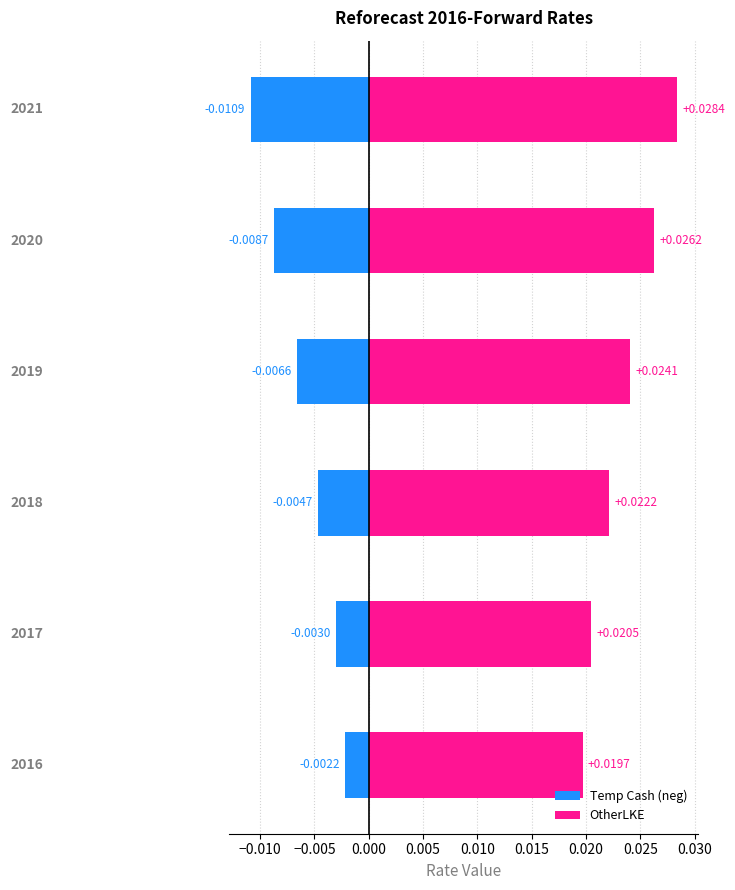

List the series in order of their peak value, lowest first.

Temp Cash (neg), OtherLKE